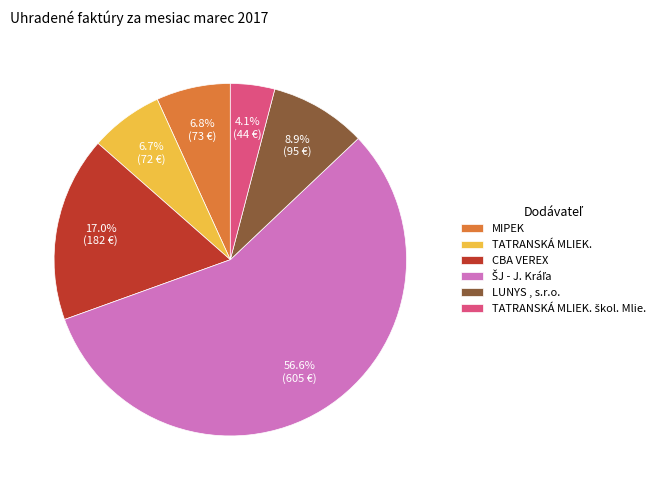

Is there a majority slice in this chart?

Yes